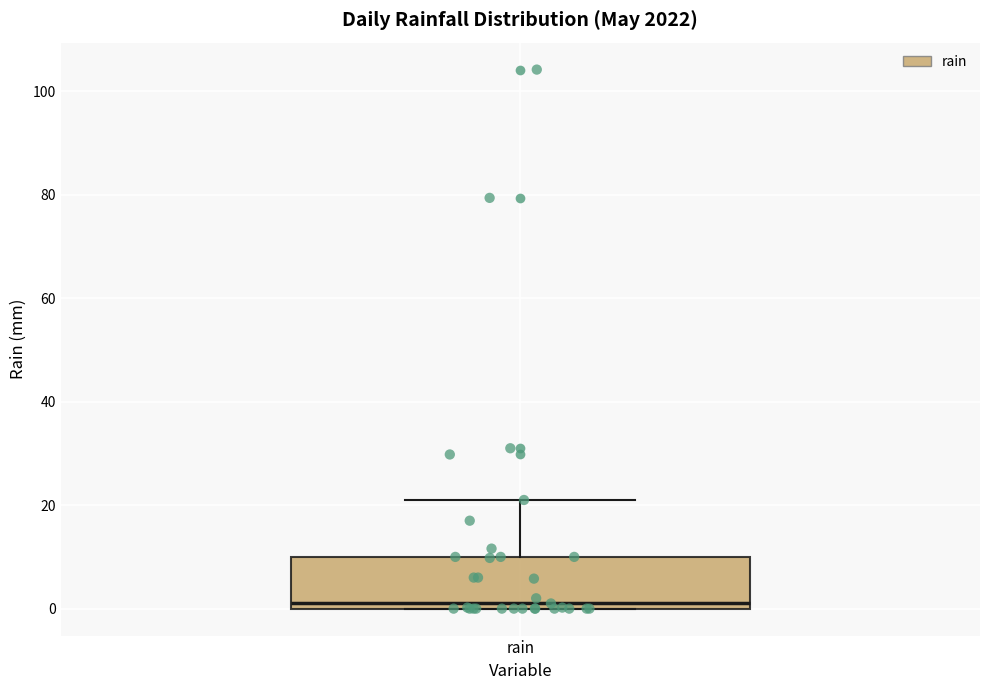

Read this box plot against the y-axis: the position of the median line, the range covered by the box, and the ends of both whiskers. The values are not printed on the chart, so give them approximately, as read against the axis.

median 2, box 0 to 10, whiskers 0 to 22